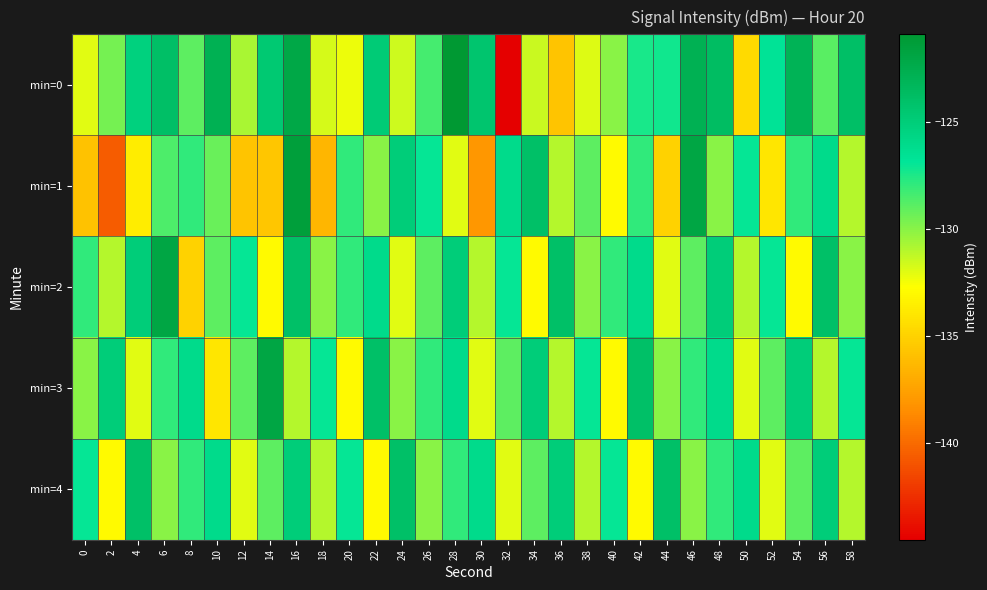

What is the minimum value shown in the chart?

-144.5